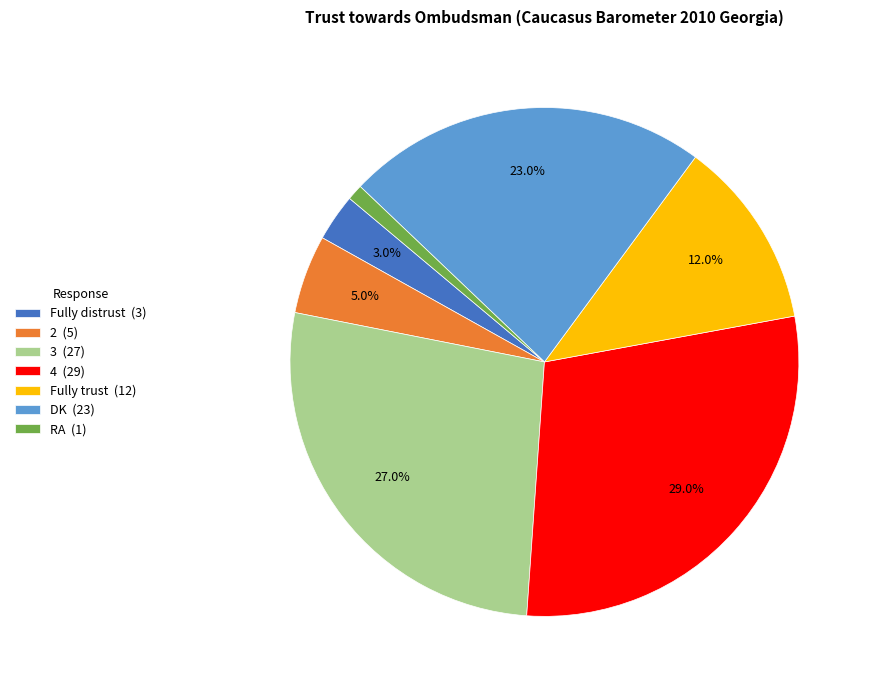

Which slice is the smallest?

RA